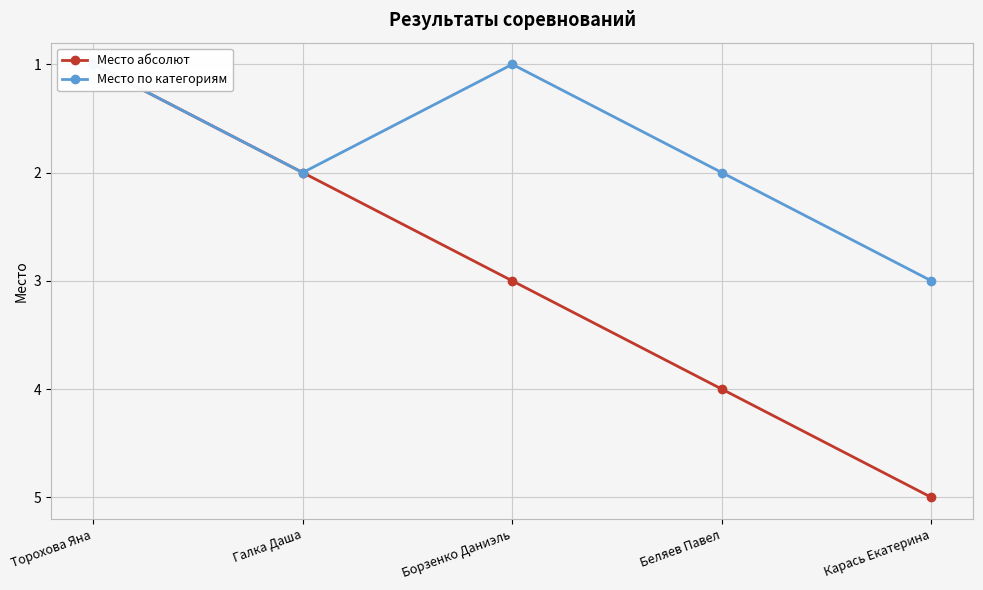

Between Галка Даша and Борзенко Даниэль, which series saw the biggest shift?

Место абсолют